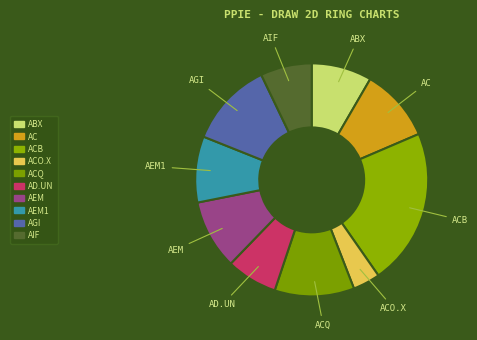

Does any single category account for the majority?

No